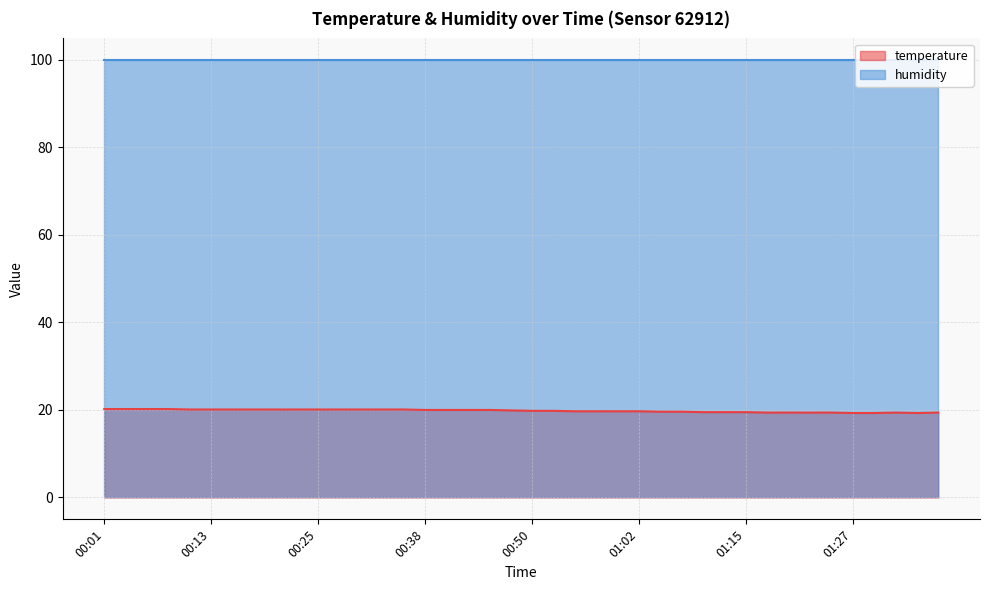

Approximately how many times larger is the value at 01:23 compared to 01:35?

1.0